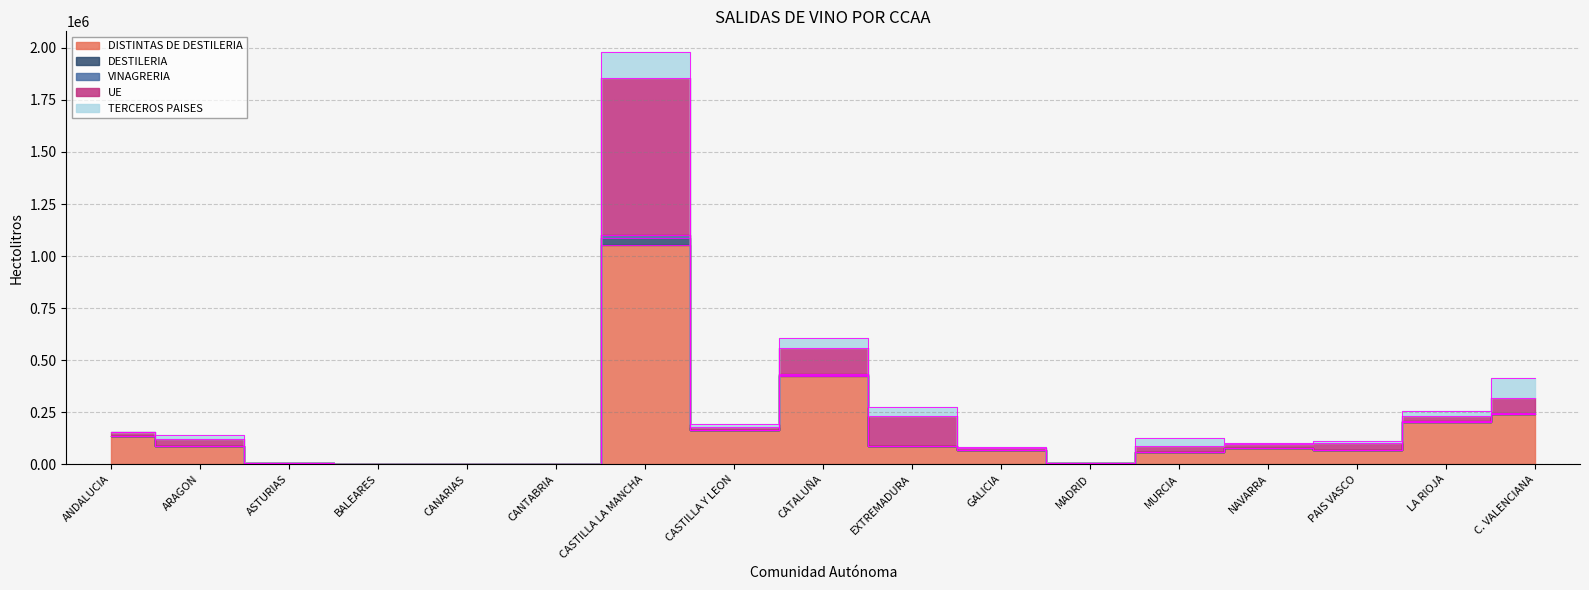

Which series has the widest spread of values?

DISTINTAS DE DESTILERIA